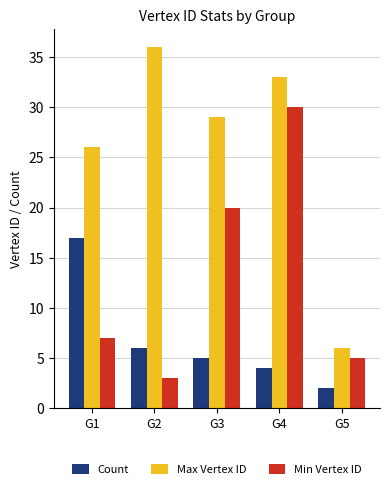

What is the sum of the Count values at G4 and G3?

9